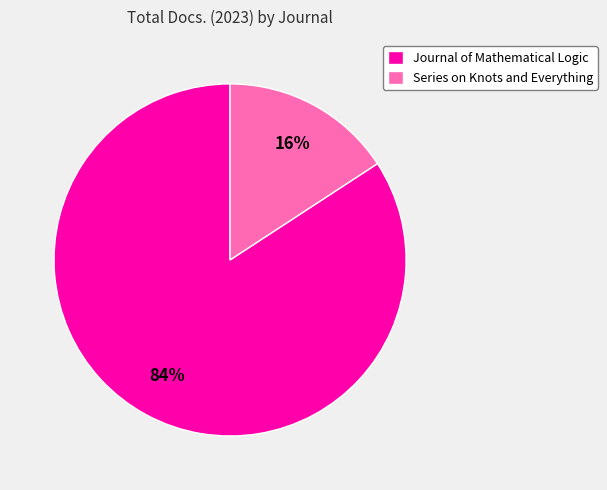

True or false: Journal of Mathematical Logic accounts for 84% of the total.

True